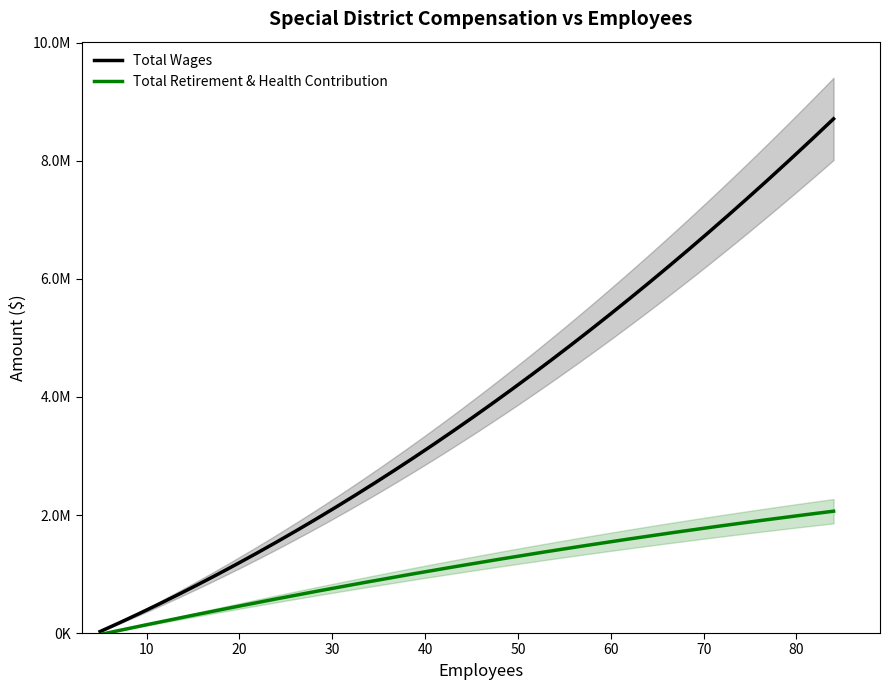

True or false: Total Wages and Total Retirement & Health Contribution intersect in this chart.

False